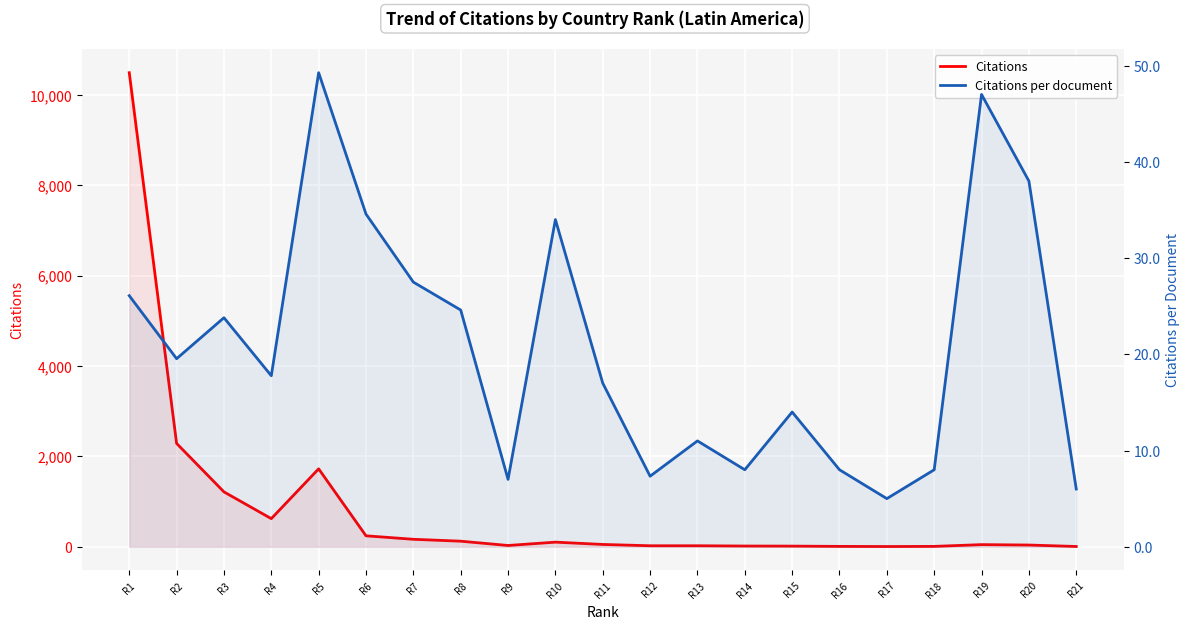

Reading left to right, transcribe all the data shown in this chart.

Citations: 10489.0	2286.0	1214.0	622.0	1724.0	242.0	165.0	123.0	28.0	102.0	51.0	22.0	22.0	16.0	14.0	8.0	5.0	8.0	47.0	38.0	6.0
Citations per document: 26.1	19.5	23.8	17.8	49.3	34.6	27.5	24.6	7.0	34.0	17.0	7.3	11.0	8.0	14.0	8.0	5.0	8.0	47.0	38.0	6.0